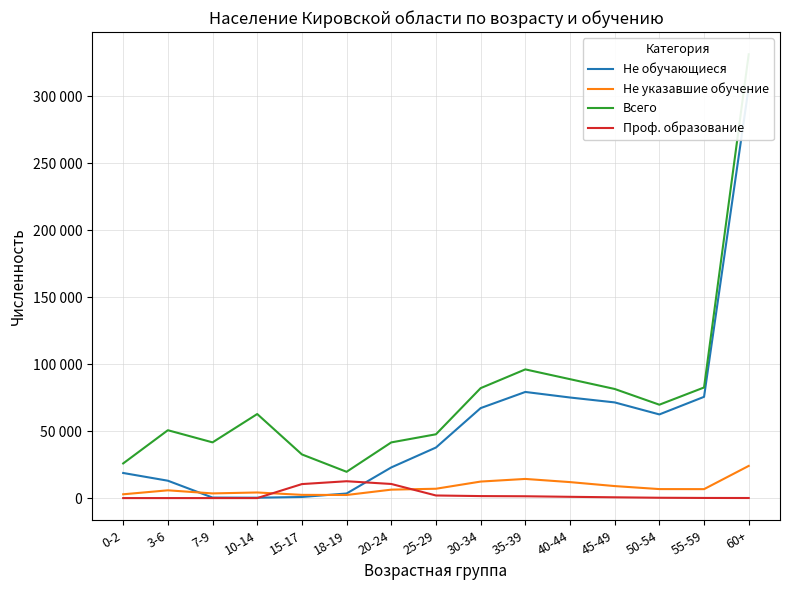

What is the value of the Проф. образование point at the 7th from the left?

10529